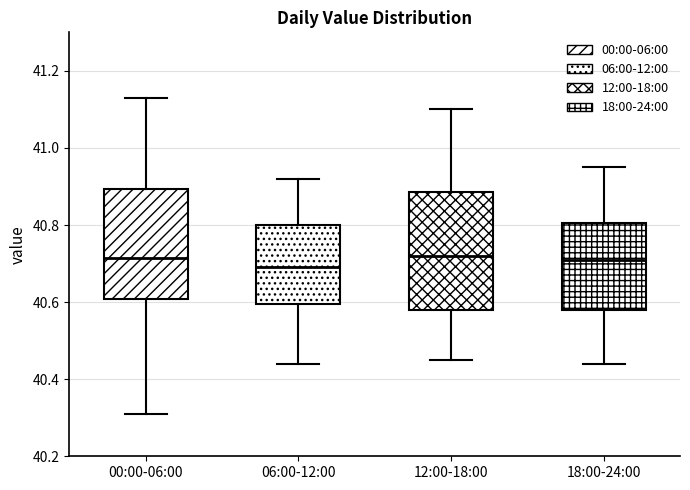

Where is the upper edge of the box for 00:00-06:00 on the y-axis? The values are not printed on the chart, so give them approximately, as read against the axis.

40.90